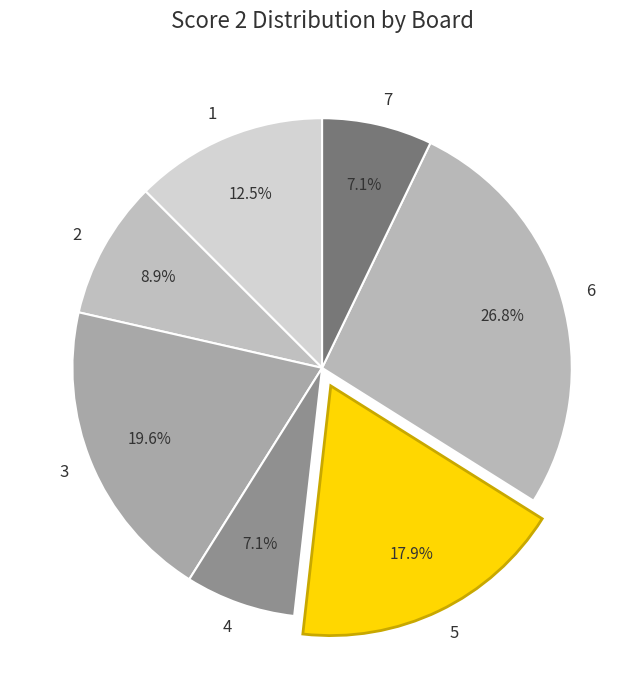

What percentage is the 6 slice, to the nearest percent?

27%